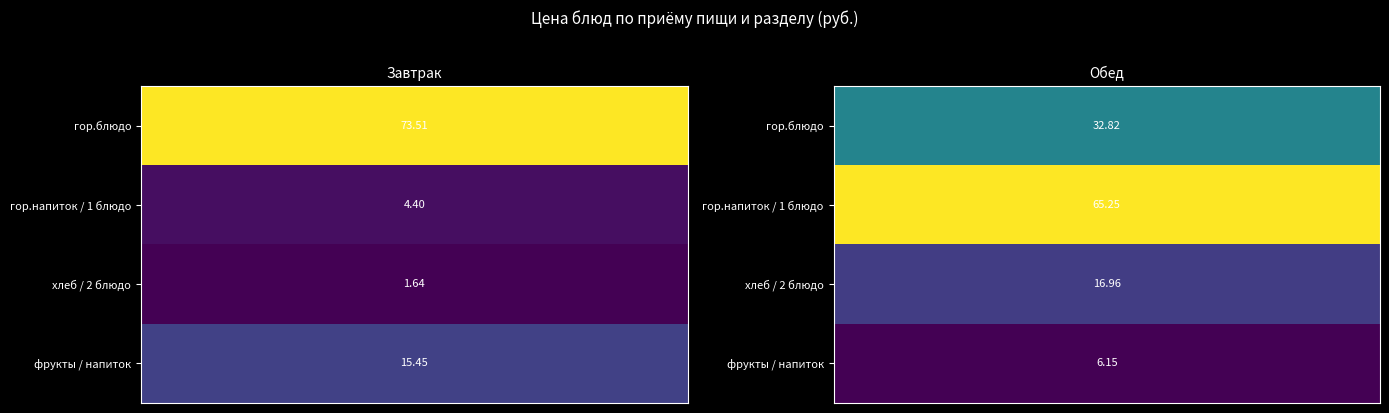

What is the sum of all Обед values?

121.2